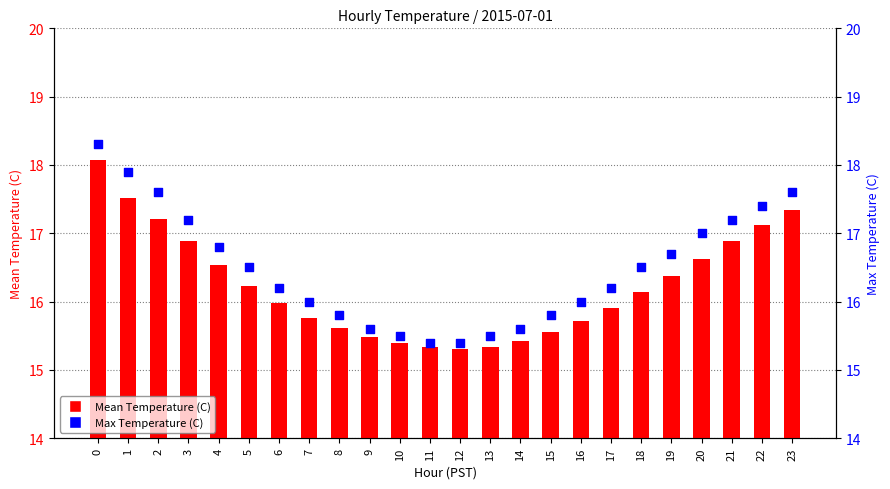

Which series reaches the maximum Y coordinate?

Max Temperature (C)